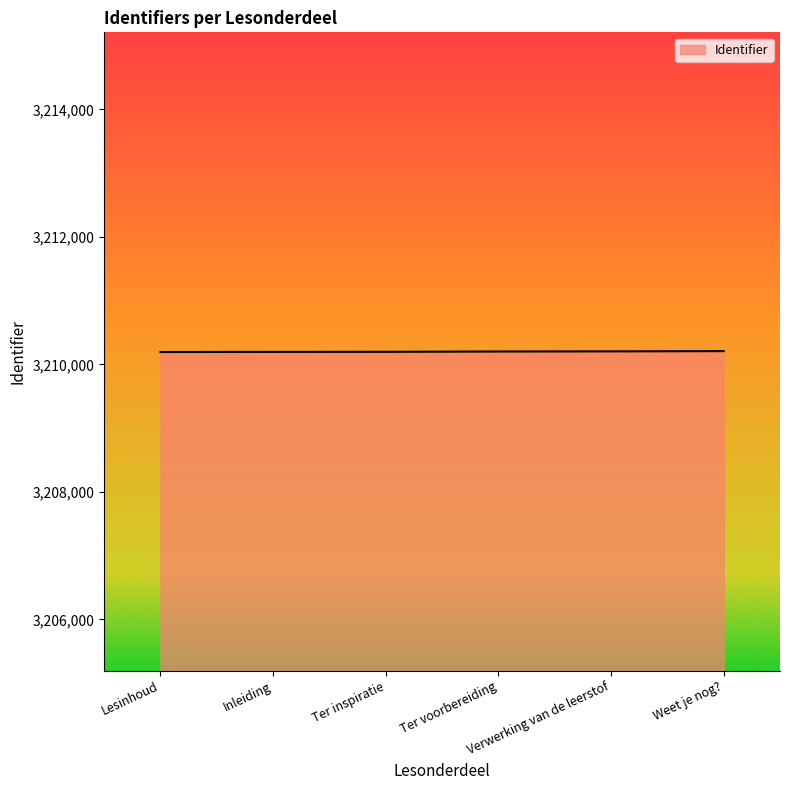

What is the minimum value shown in the chart?

3210194